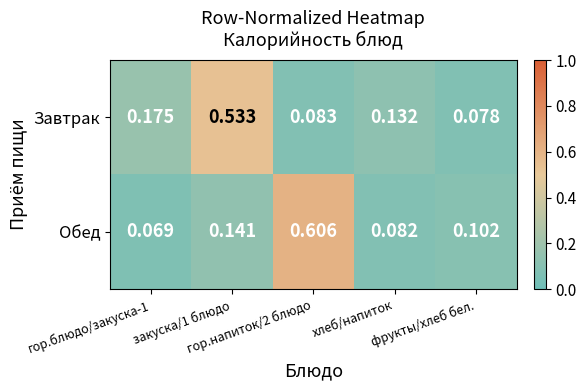

Which series changed the most between хлеб/напиток and фрукты/хлеб бел.?

Завтрак